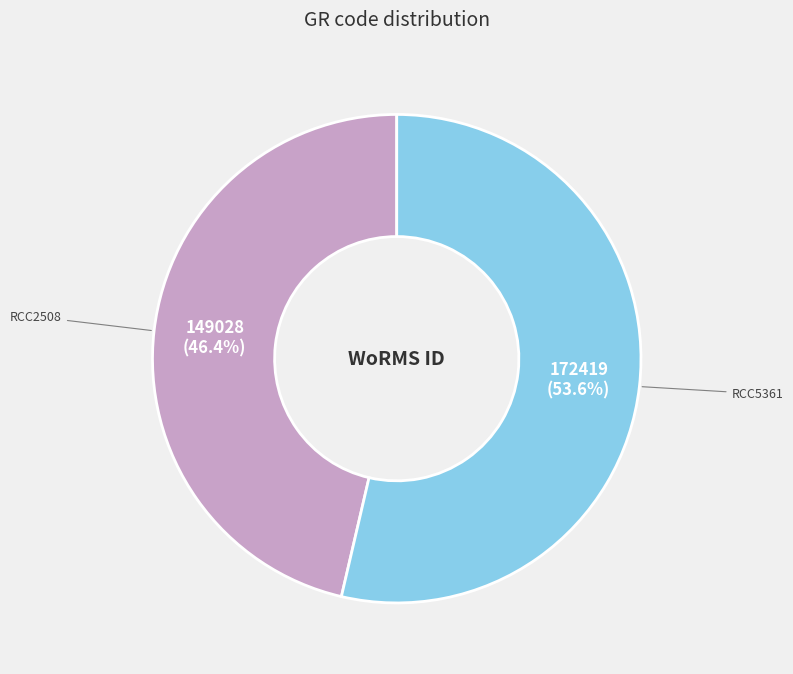

How many segments does this pie chart have?

2